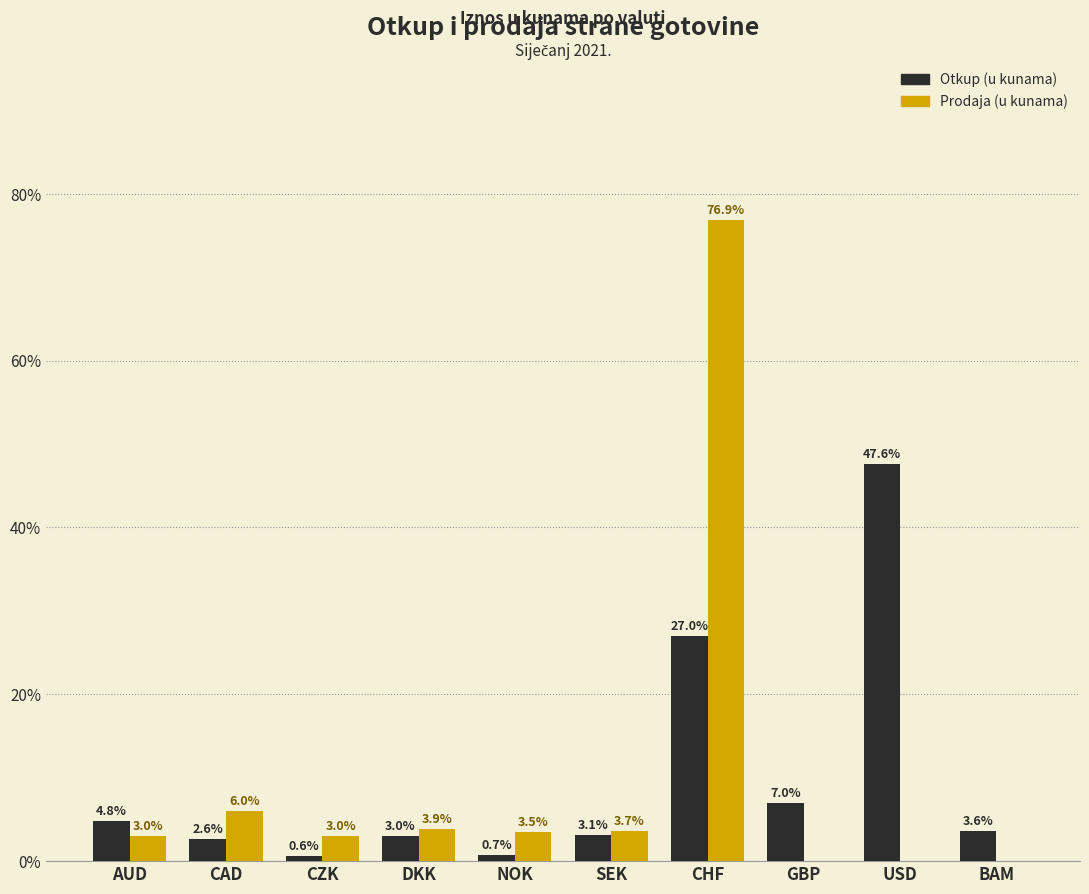

Reading left to right, extract all data points from this chart.

Otkup (u kunama): AUD=4.8	CAD=2.6	CZK=0.6	DKK=3.0	NOK=0.7	SEK=3.1	CHF=27.0	GBP=7.0	USD=47.6	BAM=3.6
Prodaja (u kunama): AUD=3.0	CAD=6.0	CZK=3.0	DKK=3.9	NOK=3.5	SEK=3.7	CHF=76.9	GBP=0.0	USD=0.0	BAM=0.0